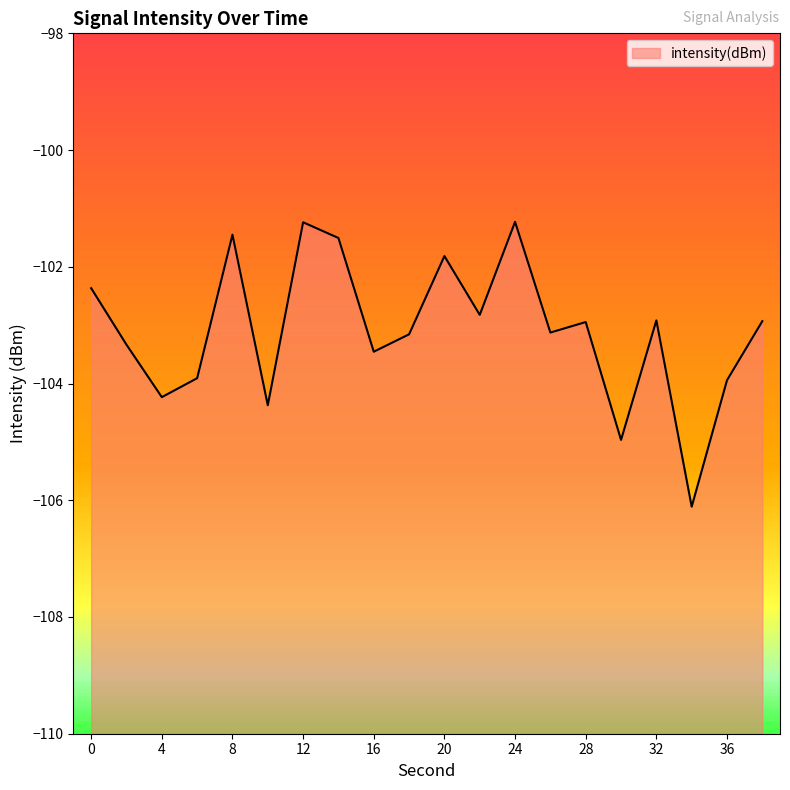

Reading right to left, list all the values displayed in this chart.

38=-102.9	36=-103.9	34=-106.1	32=-102.9	30=-105.0	28=-102.9	26=-103.1	24=-101.2	22=-102.8	20=-101.8	18=-103.2	16=-103.5	14=-101.5	12=-101.2	10=-104.4	8=-101.4	6=-103.9	4=-104.2	2=-103.3	0=-102.4